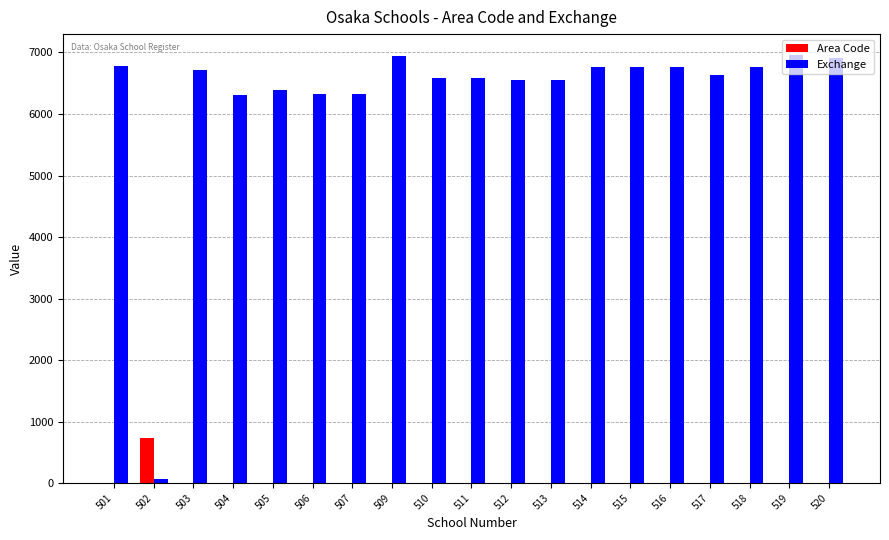

Which series has the largest total across all categories?

Exchange